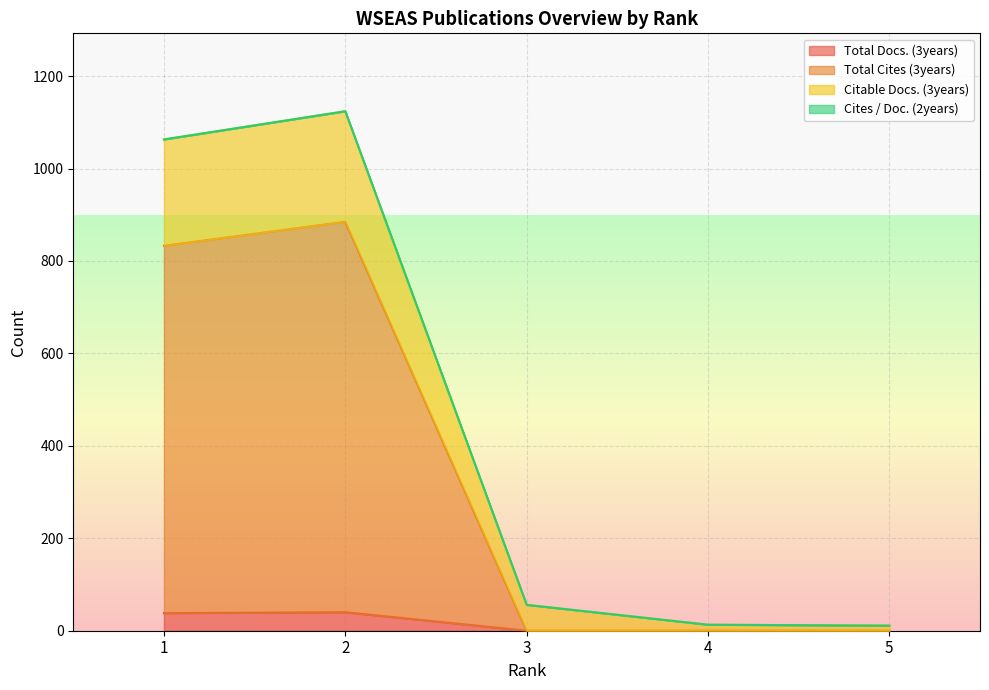

Between 1 and 2, which is larger?

2